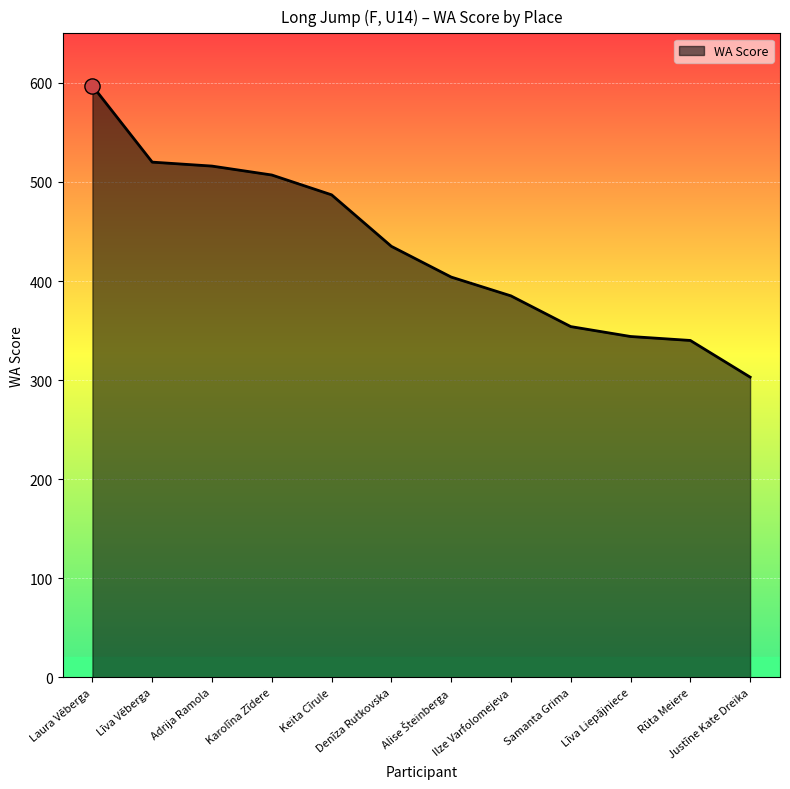

Approximately how many times larger is the value at Līva Vēberga compared to Laura Vēberga?

0.9